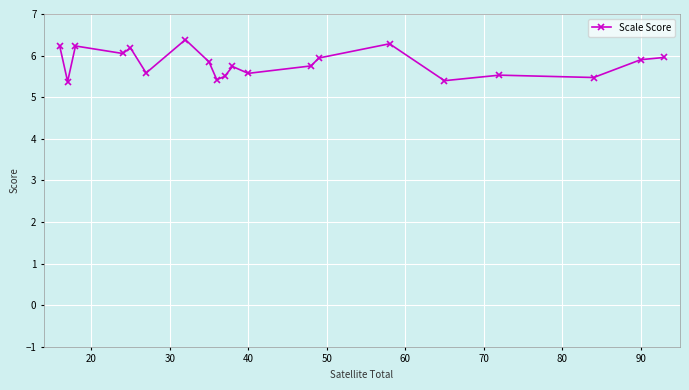

What is the value of the 4th point from the left?

6.1